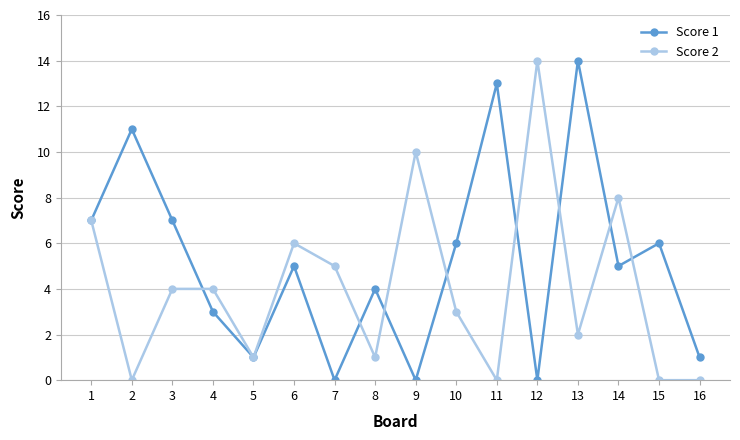

Between 7 and 12, which series saw the biggest shift?

Score 2